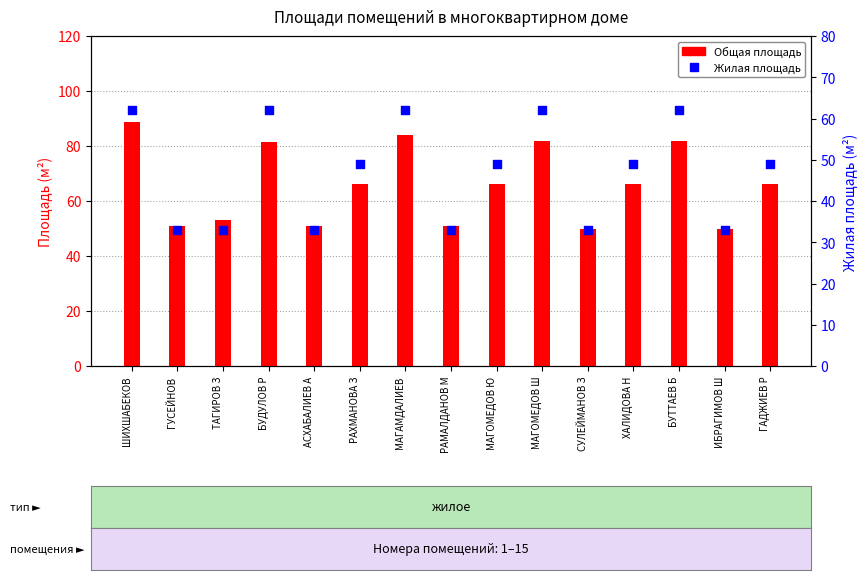

At which category is the sum across all series the highest?

ШИХШАБЕКОВ